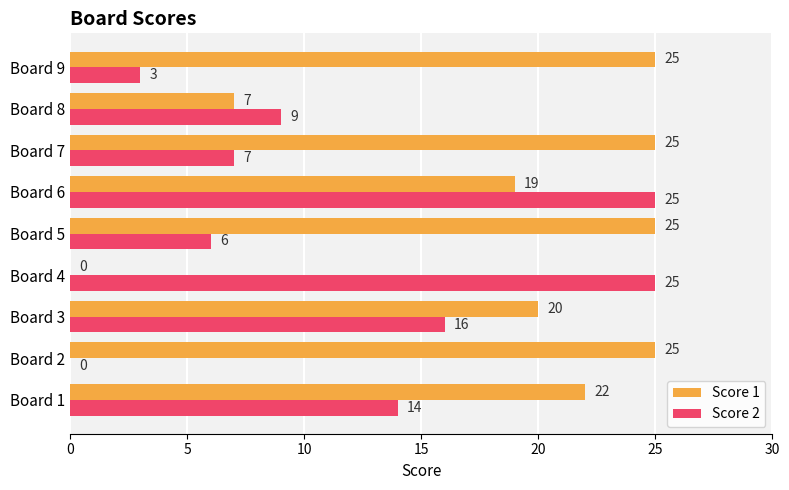

The Score 1 series shows 10 at Board 4. True or false?

False